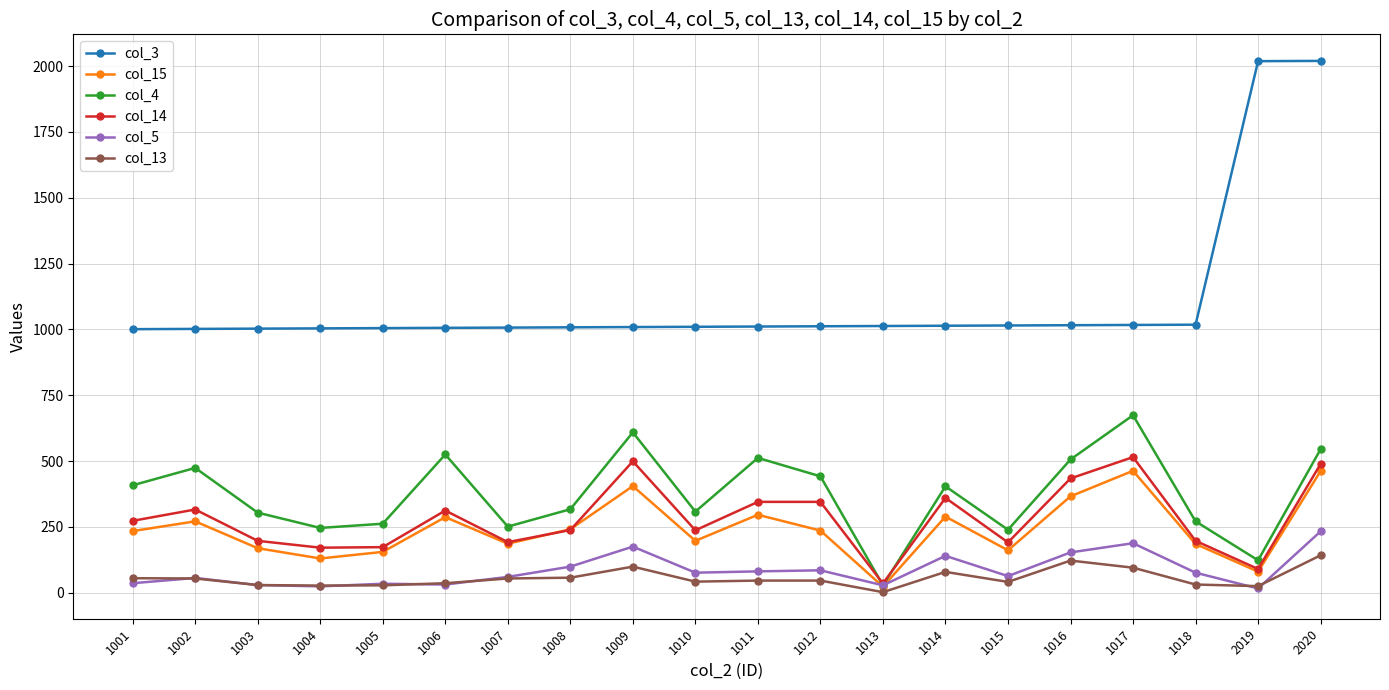

Count the number of categories in the chart.

20